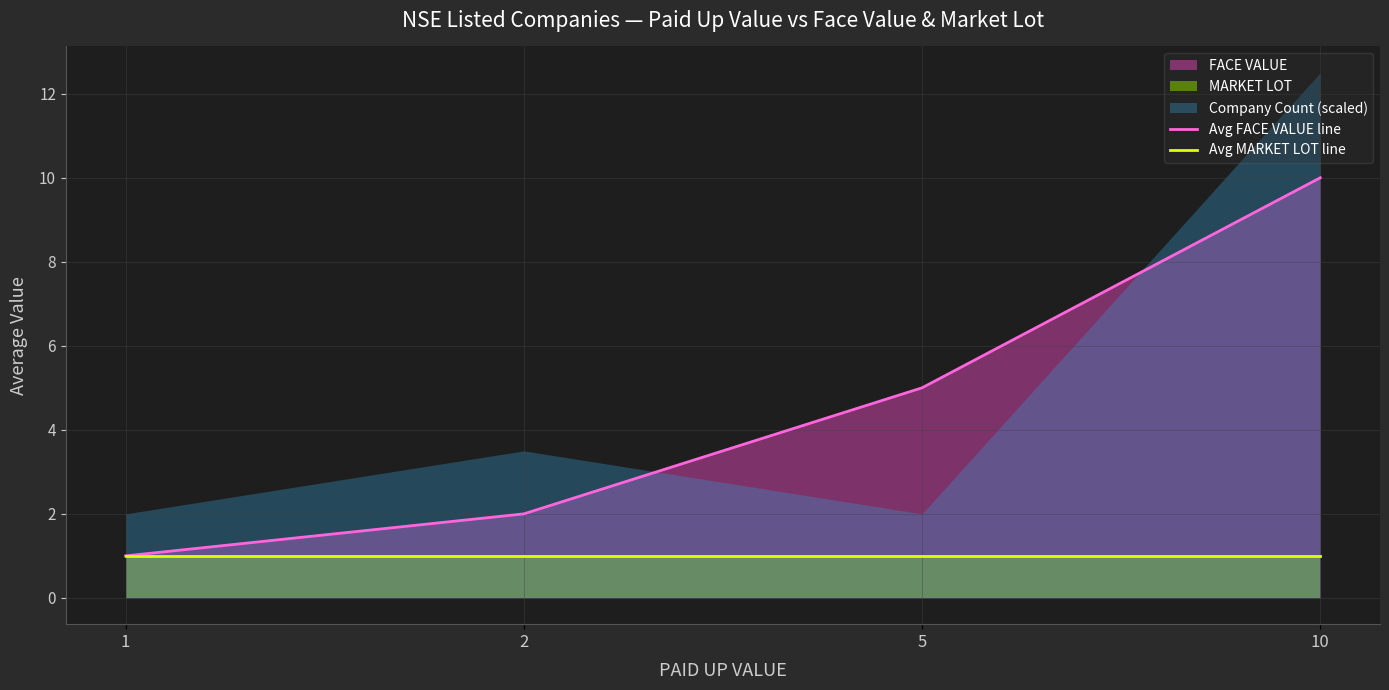

Which label corresponds to the largest value in the chart?

10